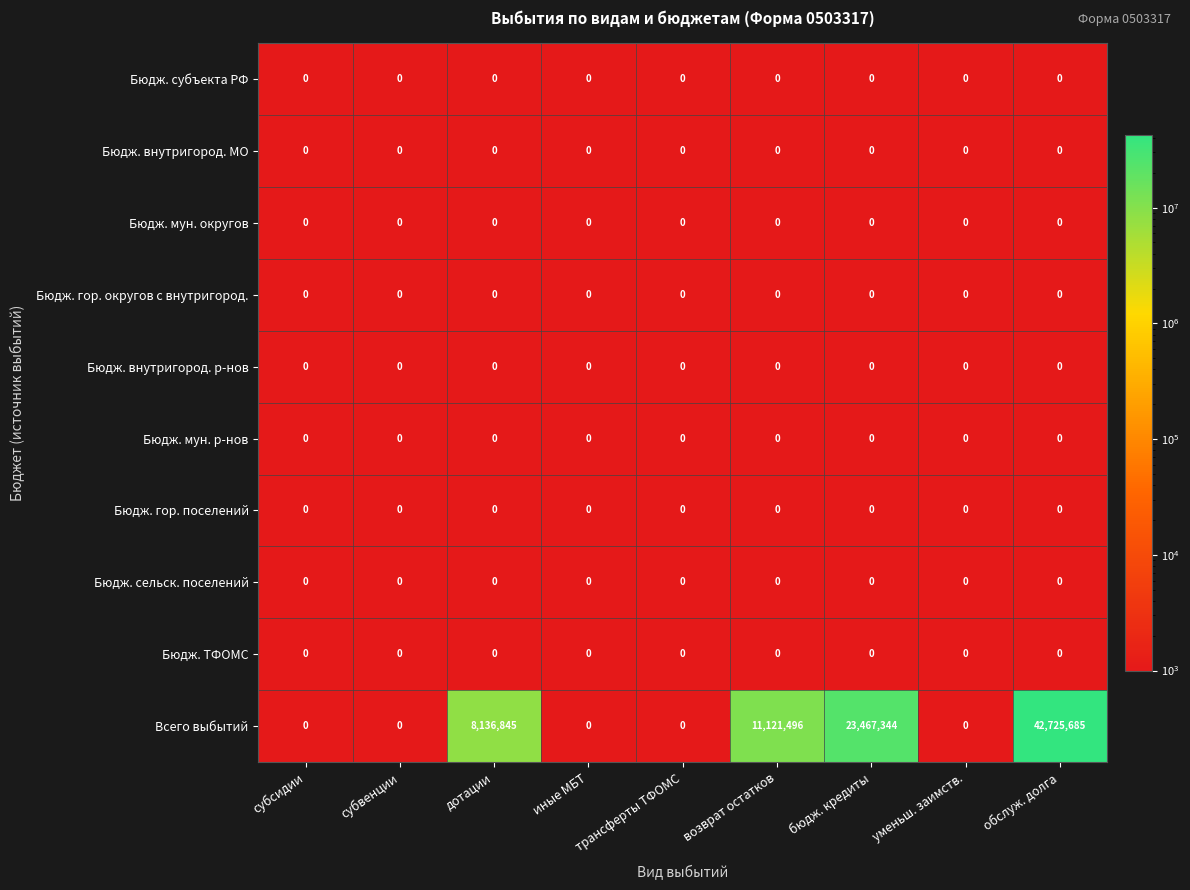

What is the smallest value displayed?

0